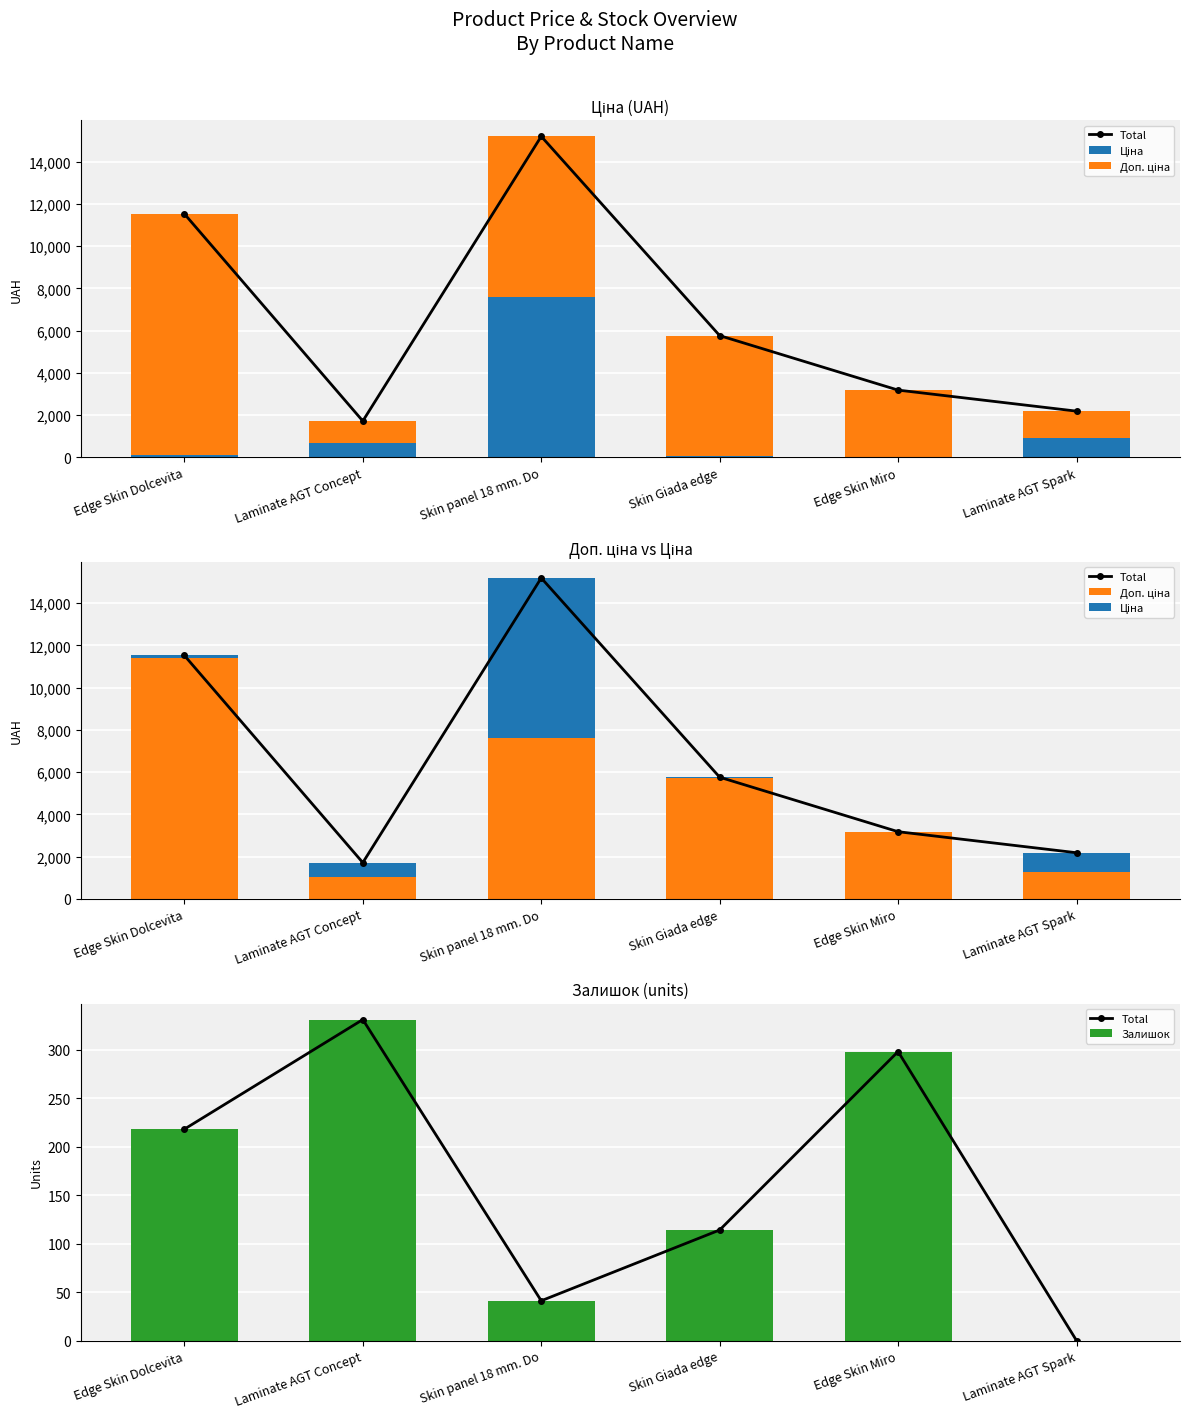

What position from the left is Edge Skin Dolcevita?

1